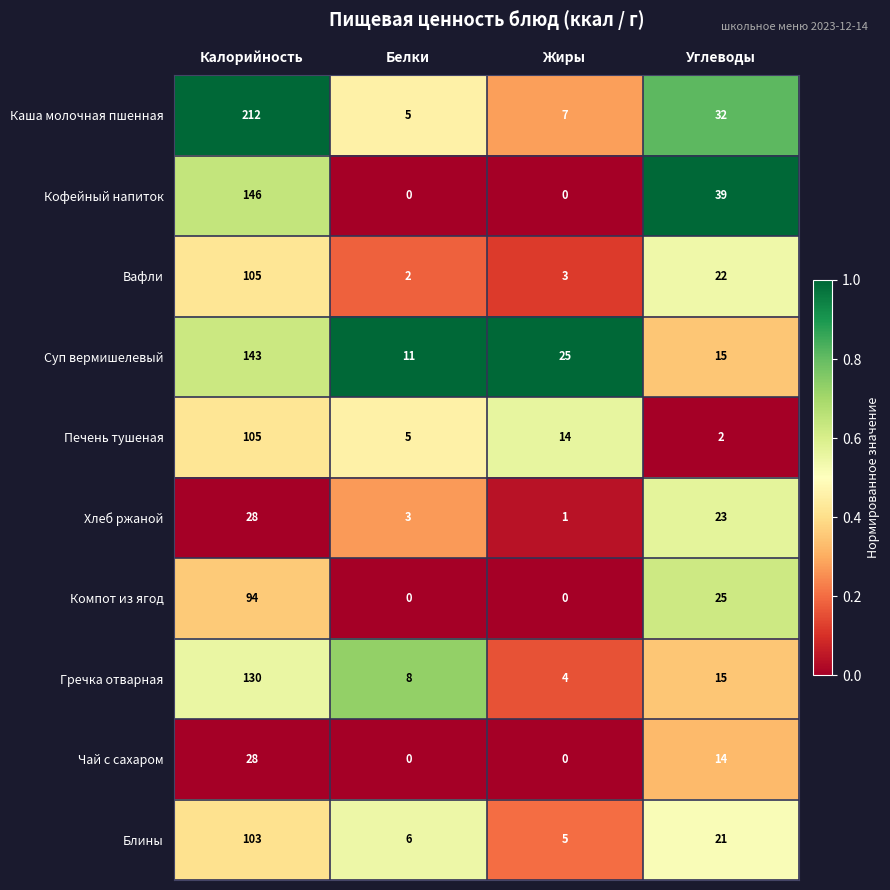

What is the total value across all series at Углеводы?

208